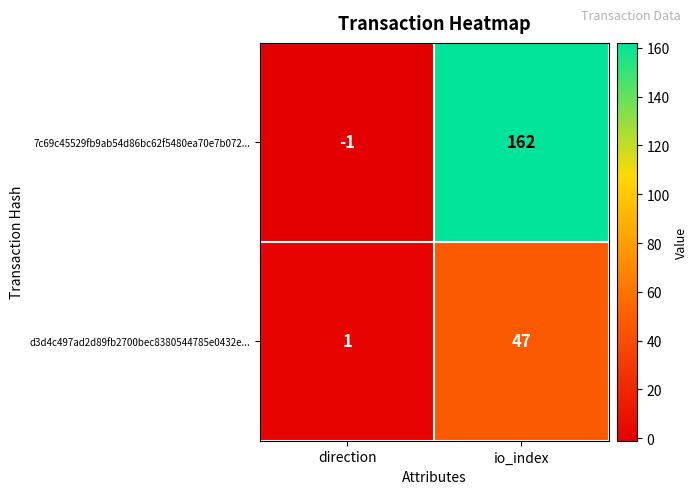

At how many categories does at least one series exceed 52?

1